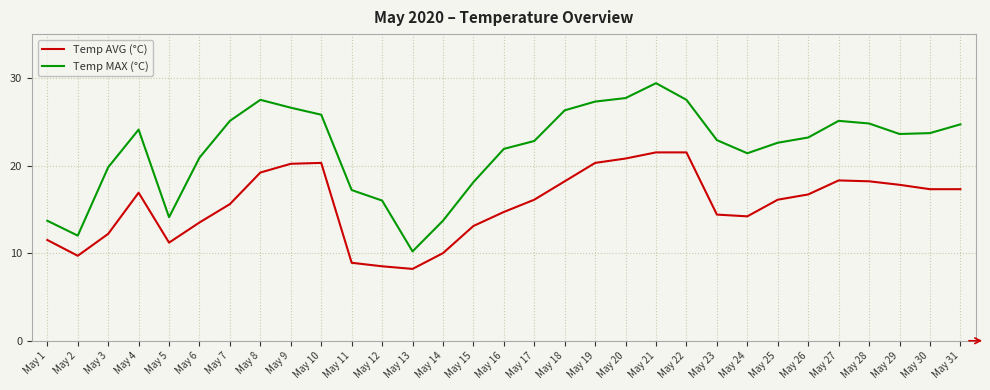

At which category does Temp MAX (°C) reach its first local peak?

May 4